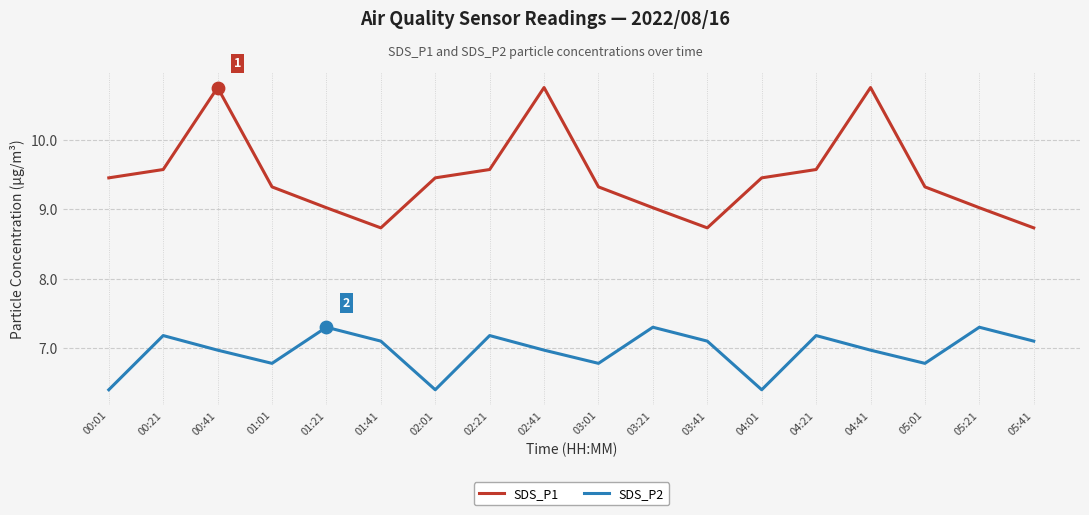

What is the total value across all series at 04:21?

16.8